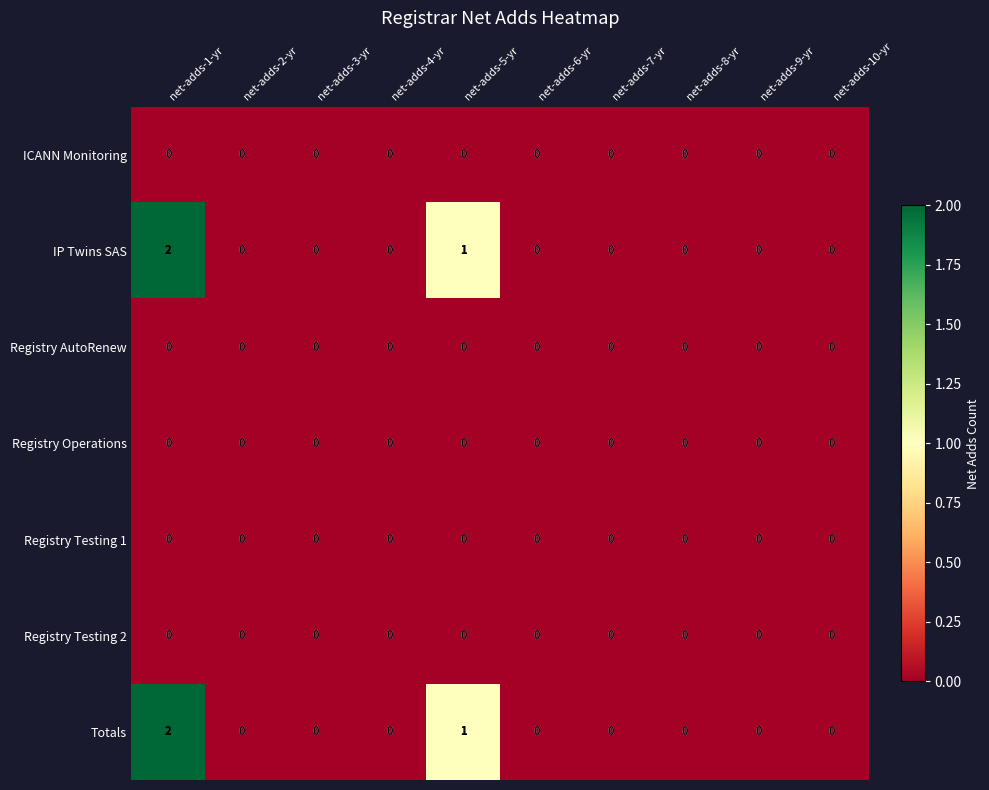

At which category is the sum across all series the highest?

net-adds-1-yr